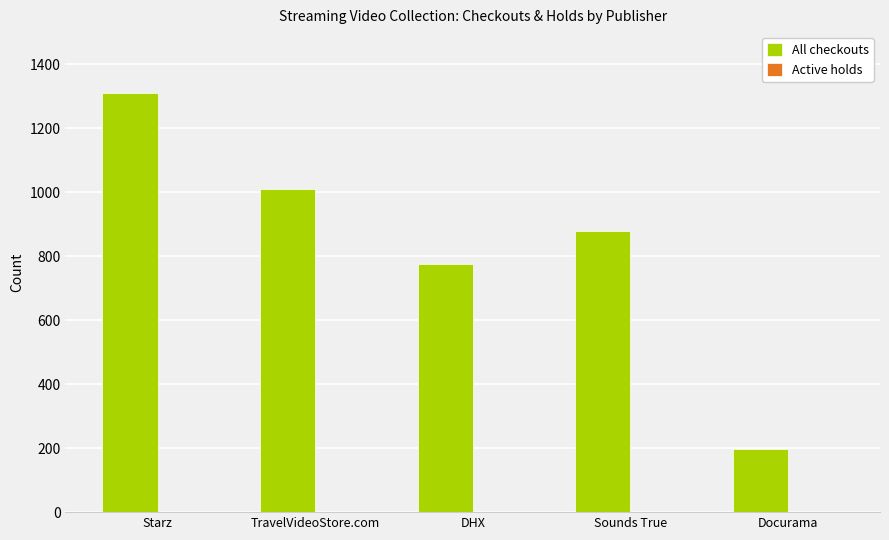

What value does the data have at Starz?

1311